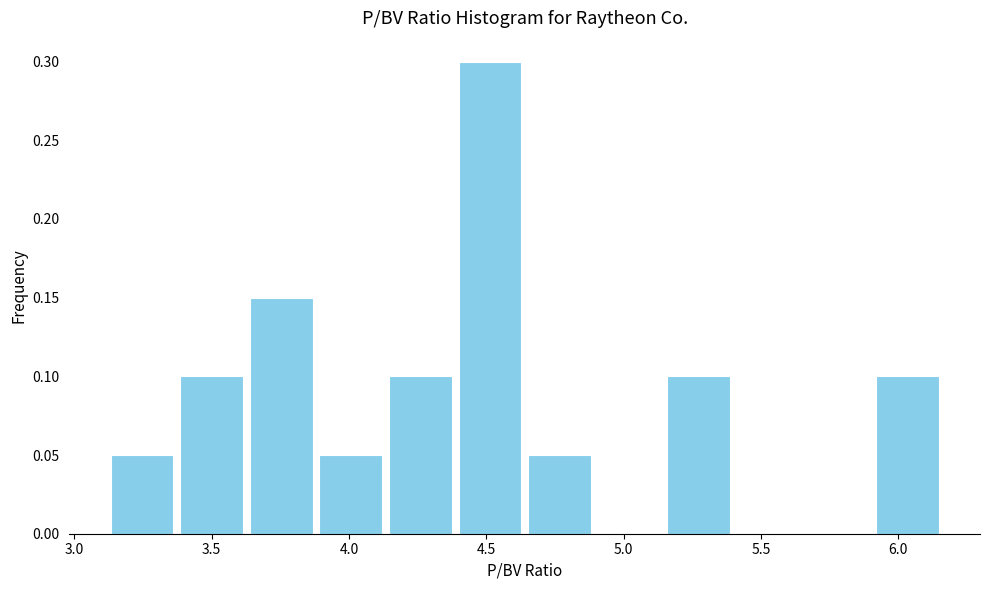

Over which range of the x-axis is the bar tallest?

4.40 to 4.65